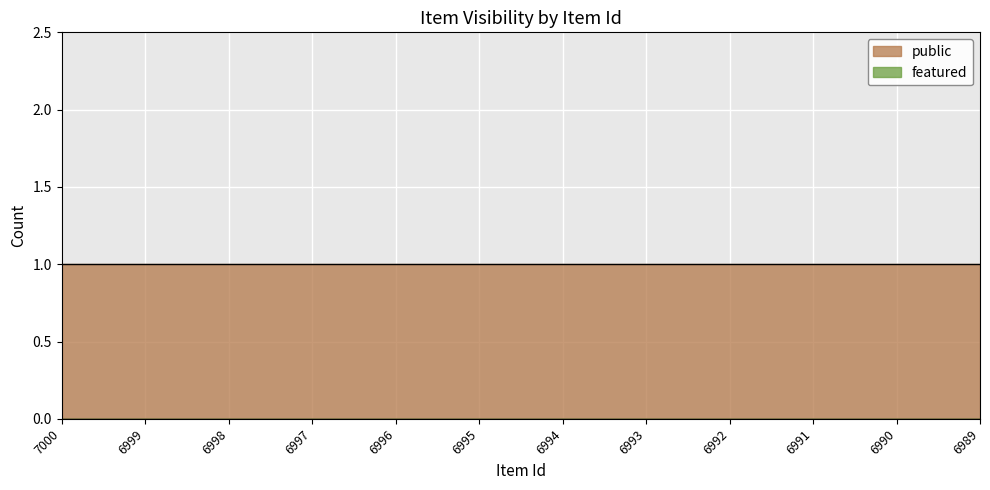

True or false: public and featured intersect in this chart.

False